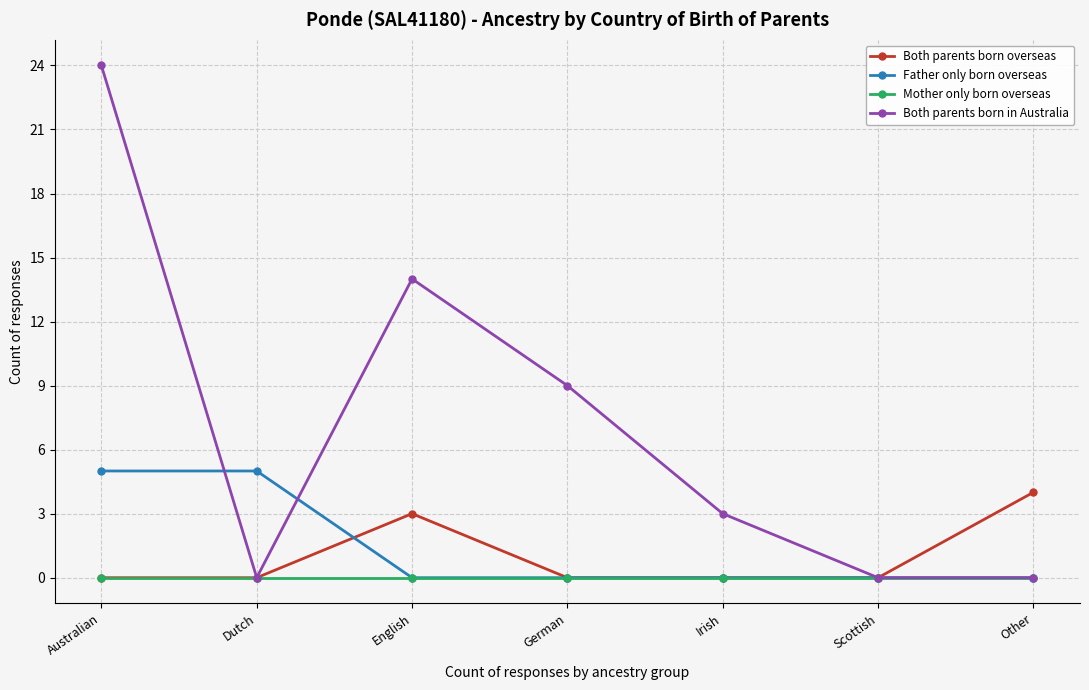

Does the chart have visible grid lines?

Yes